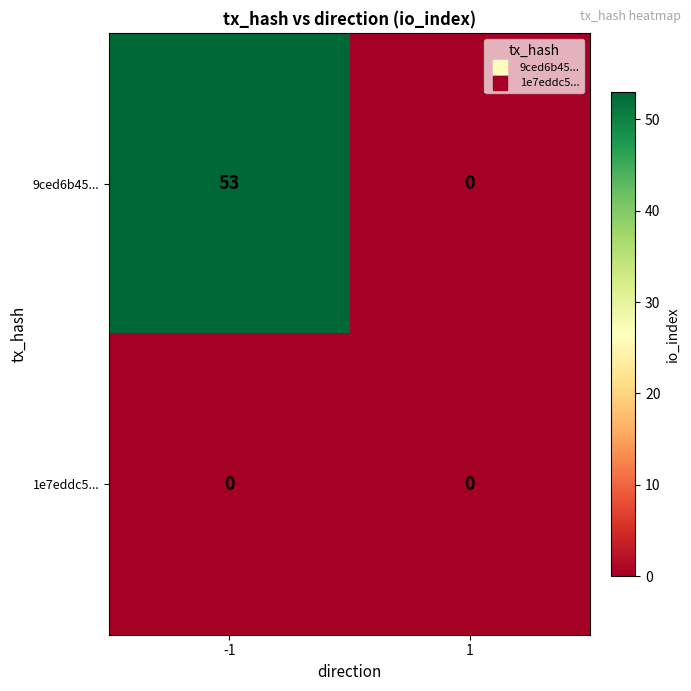

List the series in order of their overall mean, highest first.

9ced6b45..., 1e7eddc5...